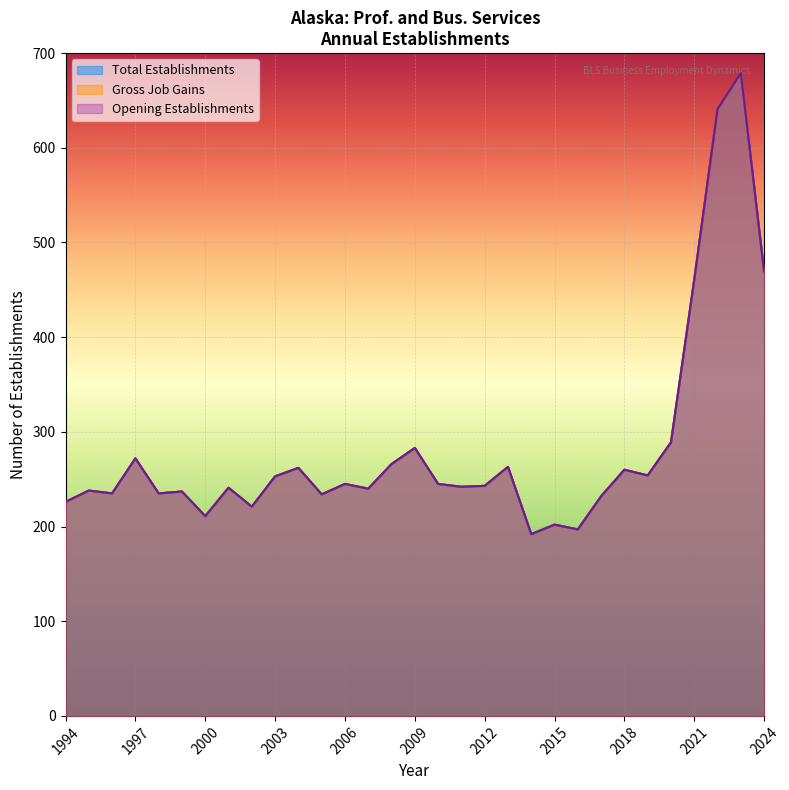

True or false: Opening Establishments and Total Establishments cross at least once.

False